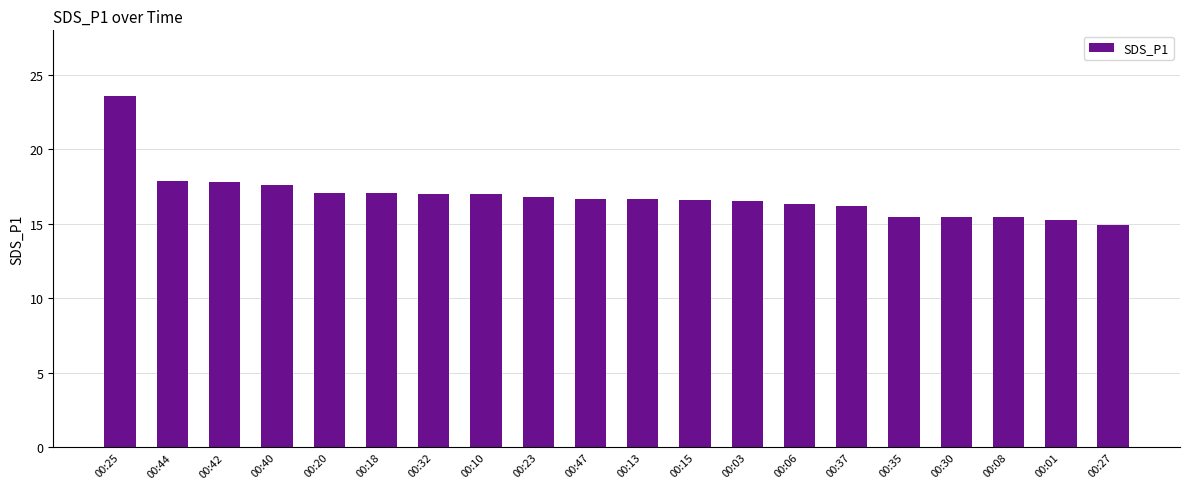

The chart shows a value of 16.2 at 00:37. True or false?

True